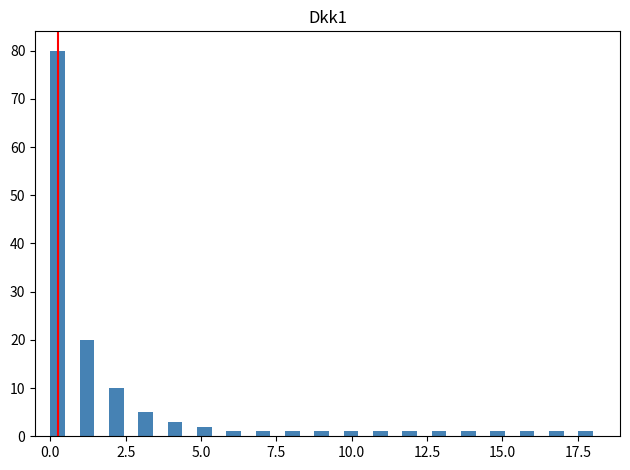

Around what value on the x-axis is the tallest bar? Give the approximate position of its centre, as read against the axis.

0.0